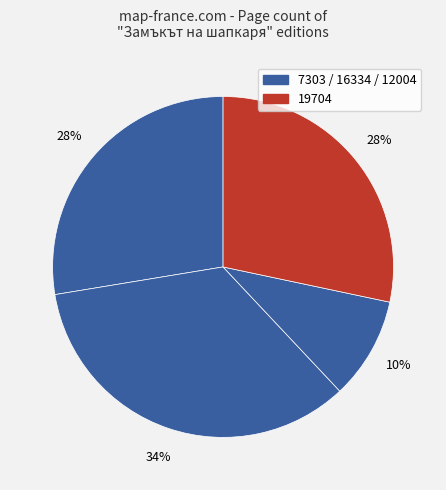

Count the number of slices in the pie.

4